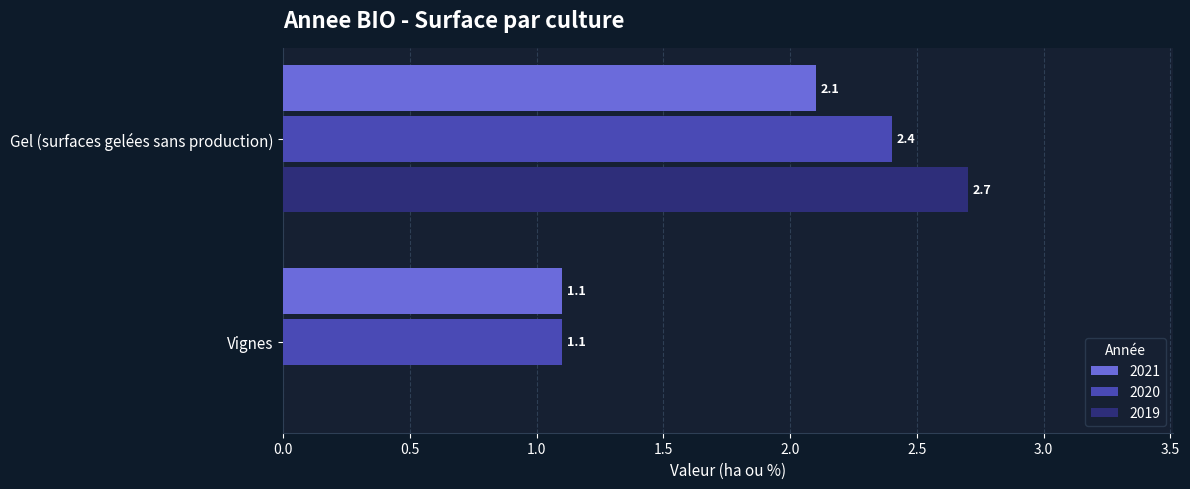

At which label is 2021 closest to 1?

Vignes